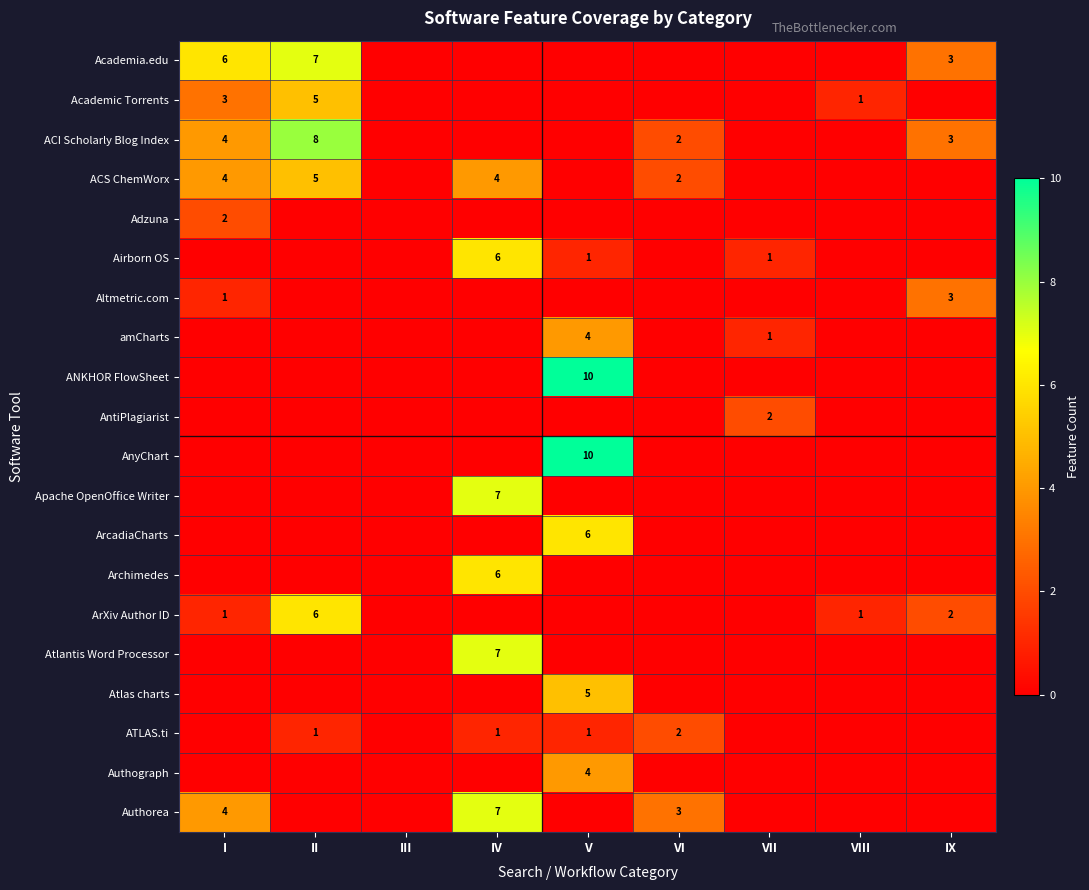

What is the sum of the Authorea values at IV and VI?

10